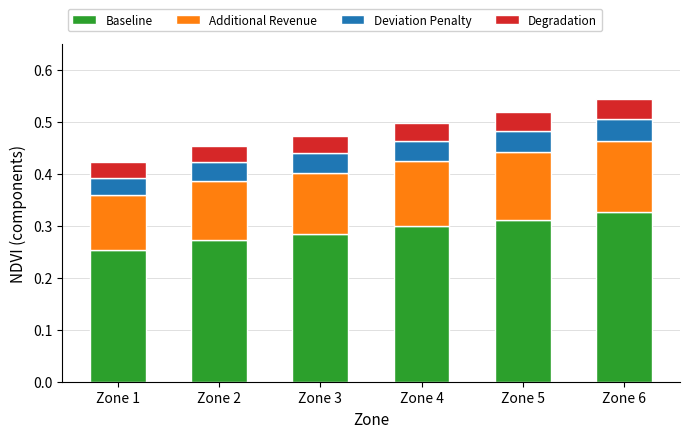

What is the total value across all series at Zone 5?

0.5